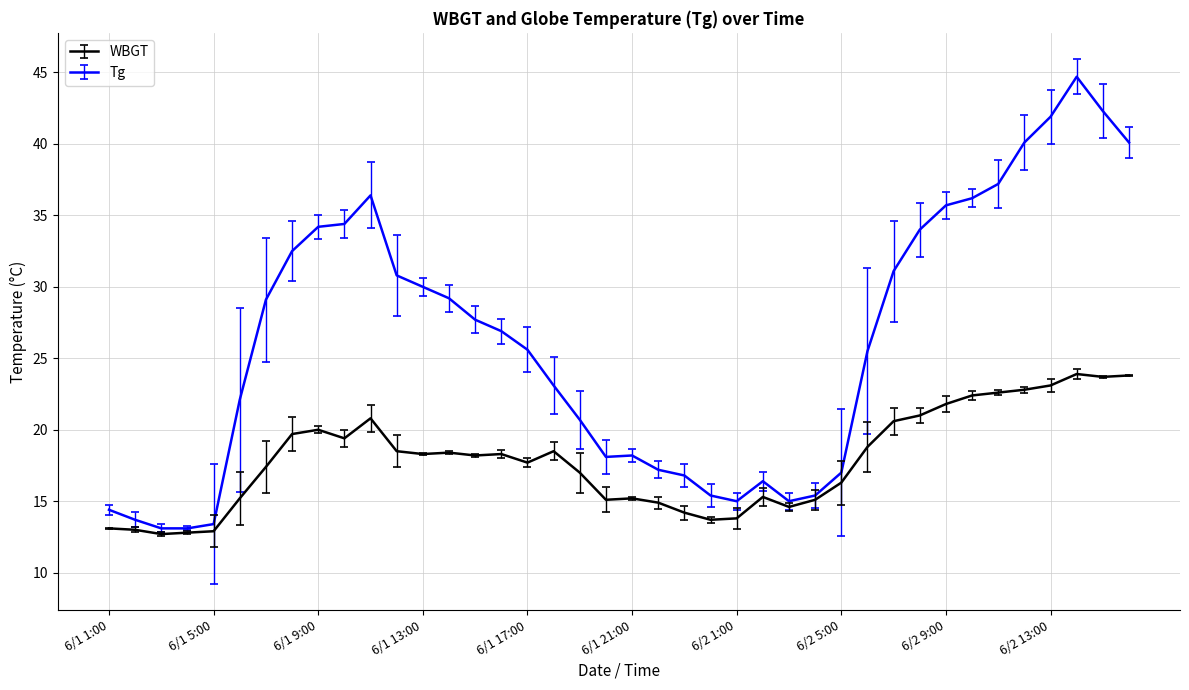

Rank the series by their average value, from highest to lowest.

Tg, WBGT